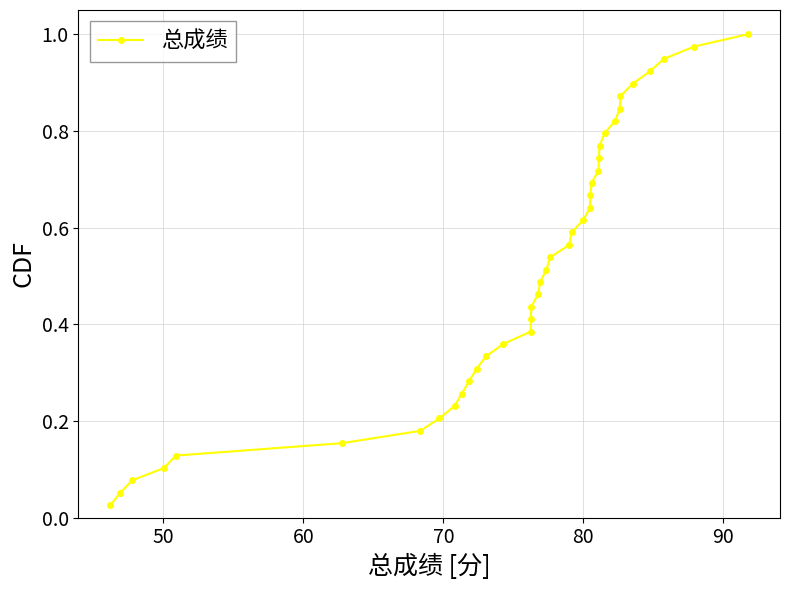

True or false: there are more than 1 points higher than both neighbors.

False